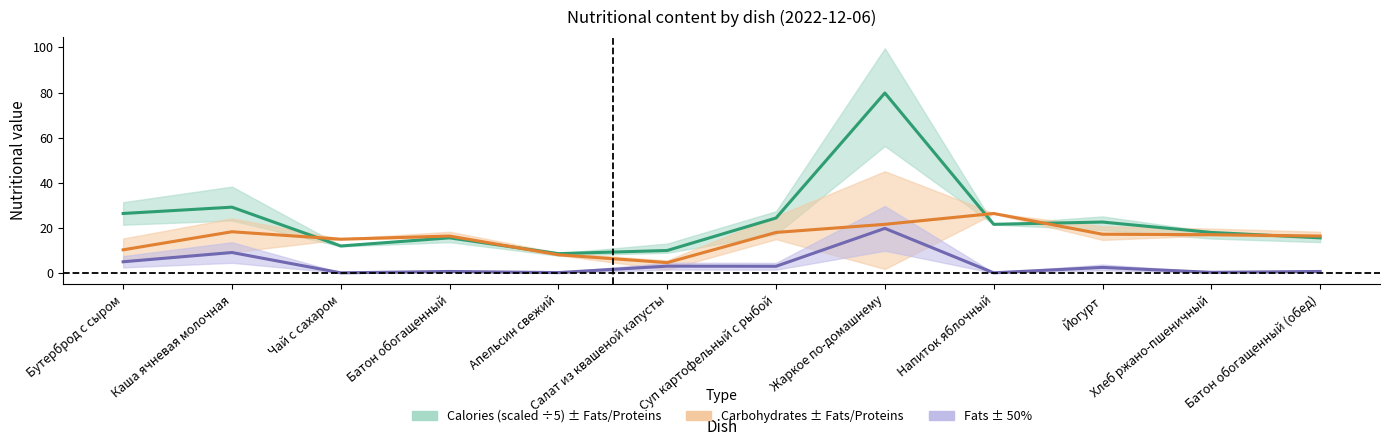

Which category has the lowest value across all series?

Чай с сахаром